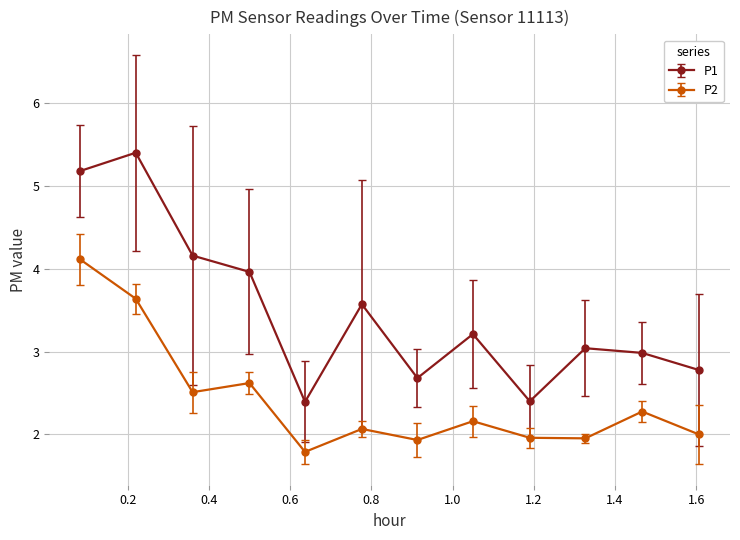

True or false: P2 and P1 intersect in this chart.

False